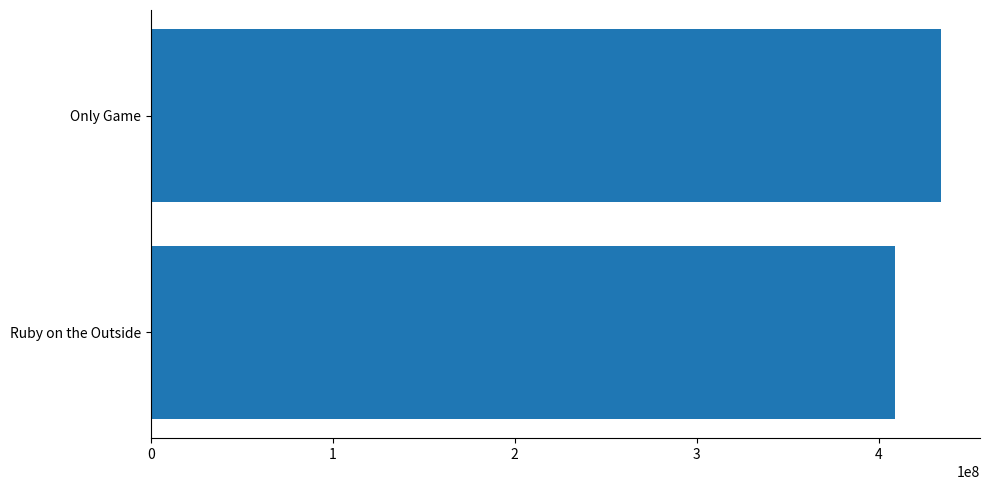

What is the average value?

421492878